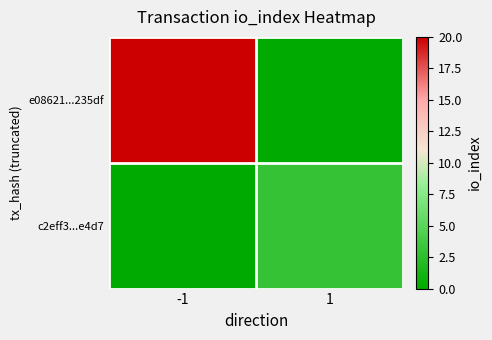

At which category is the sum across all series the highest?

-1